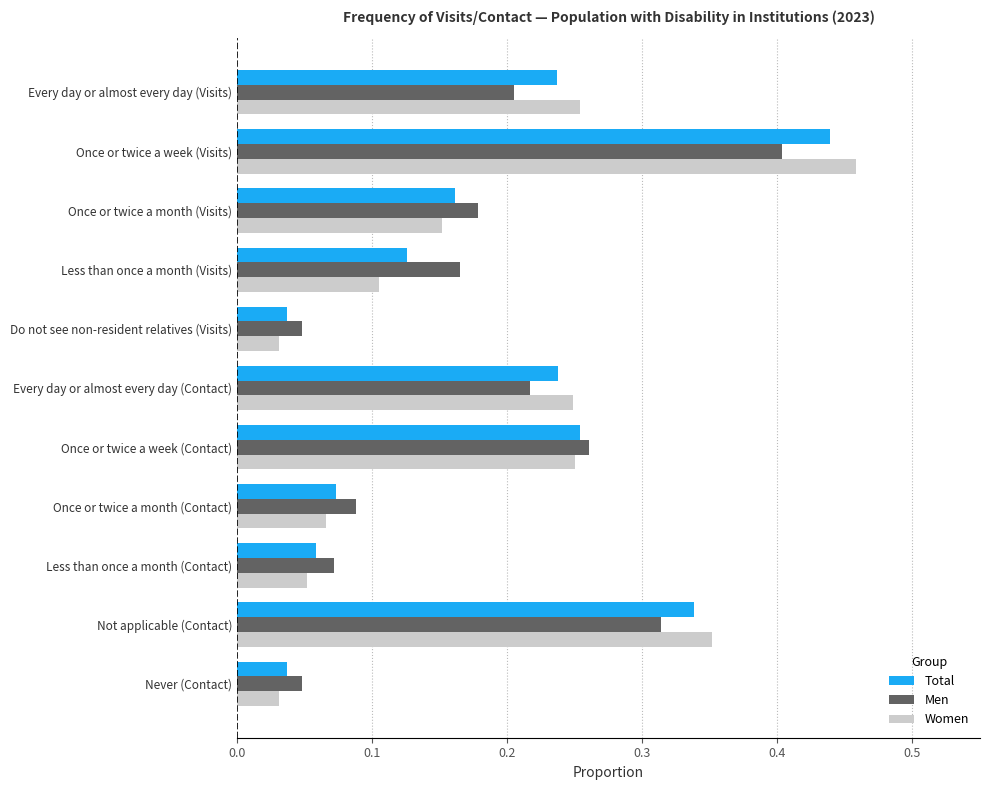

List the series in order of their overall mean, lowest first.

Women, Men, Total